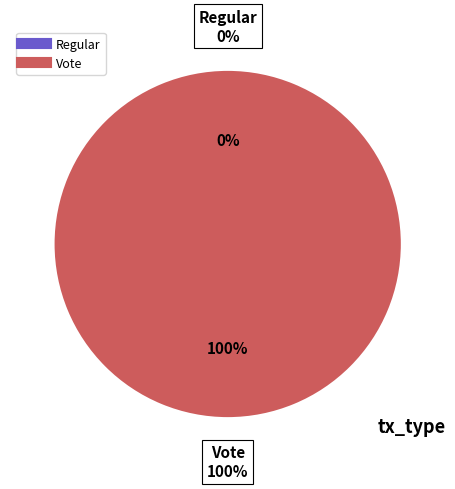

Which slice is the smallest?

Regular